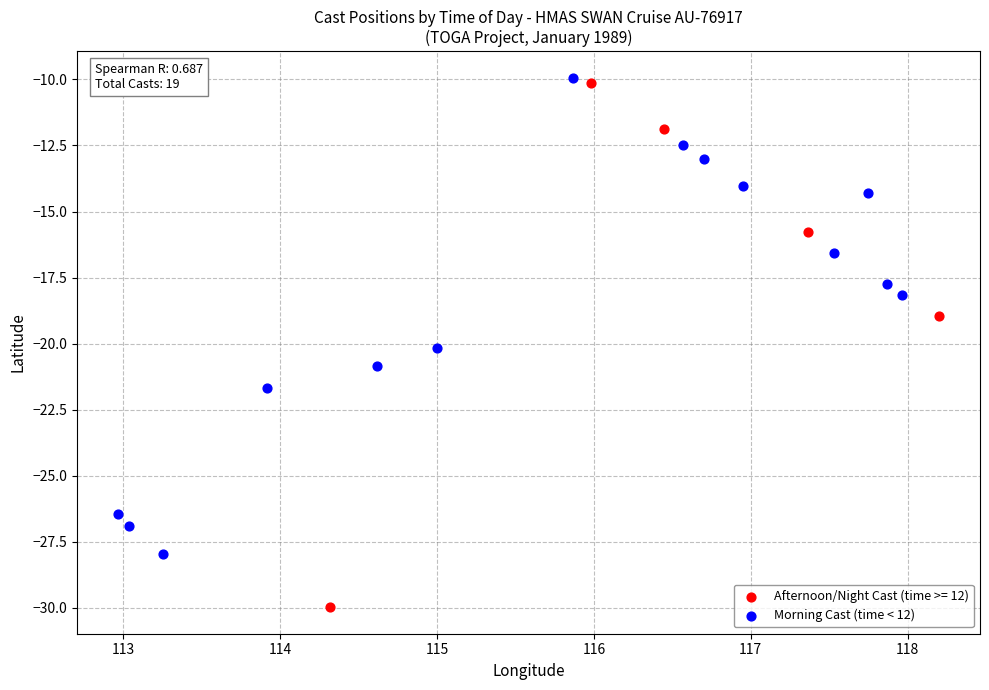

Which series reaches the minimum Y coordinate?

Afternoon/Night Cast (time >= 12)